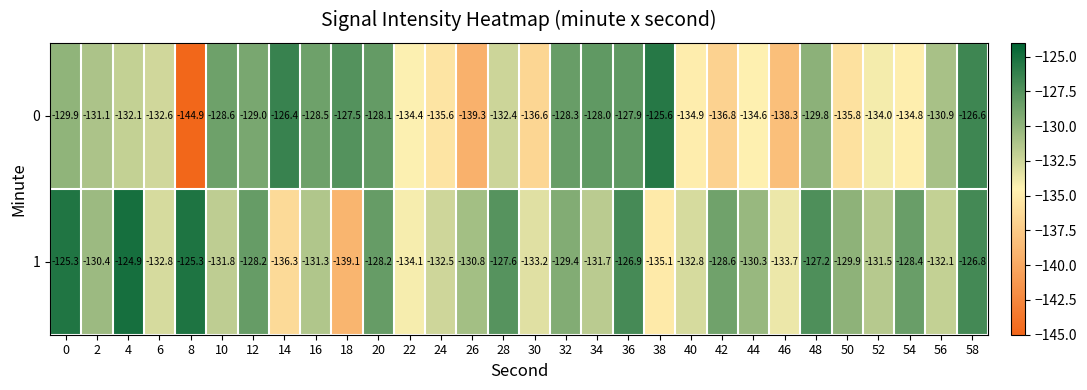

At which label is 1 closest to -132?

56